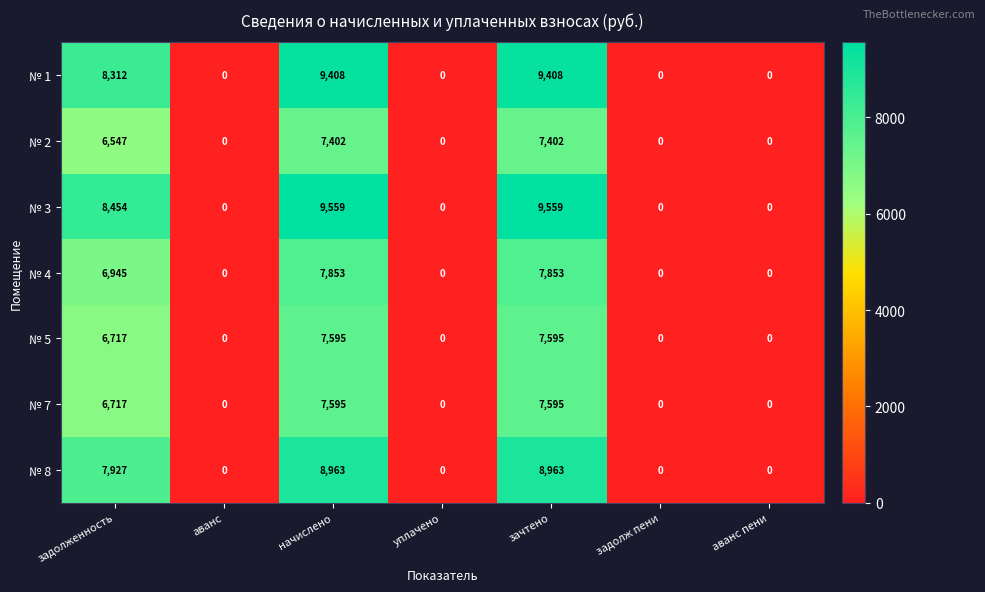

Which series has the largest total across all categories?

№ 3